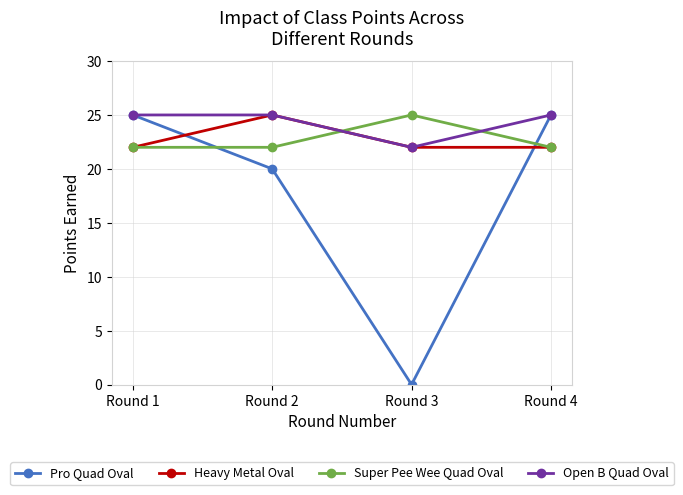

What is the value of the Super Pee Wee Quad Oval point at the 2nd from the left?

22